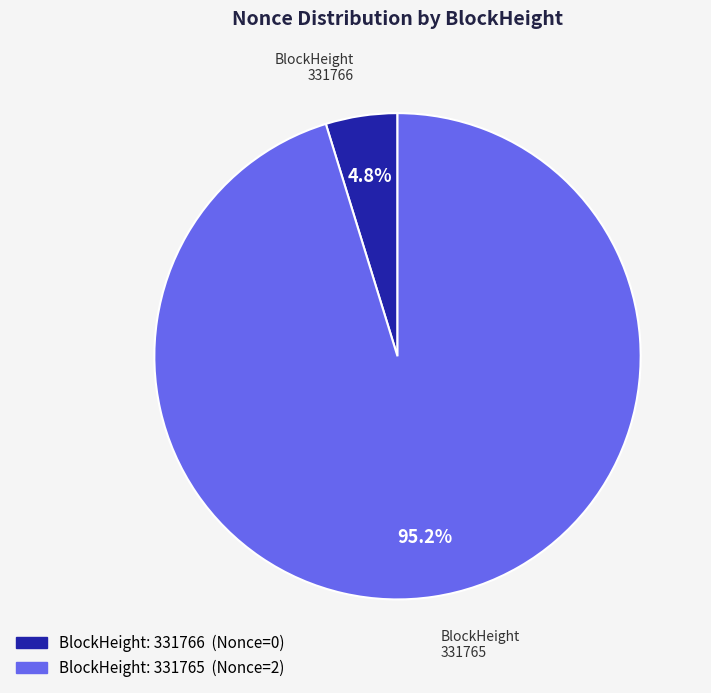

Is there any slice that represents more than half of the pie?

Yes